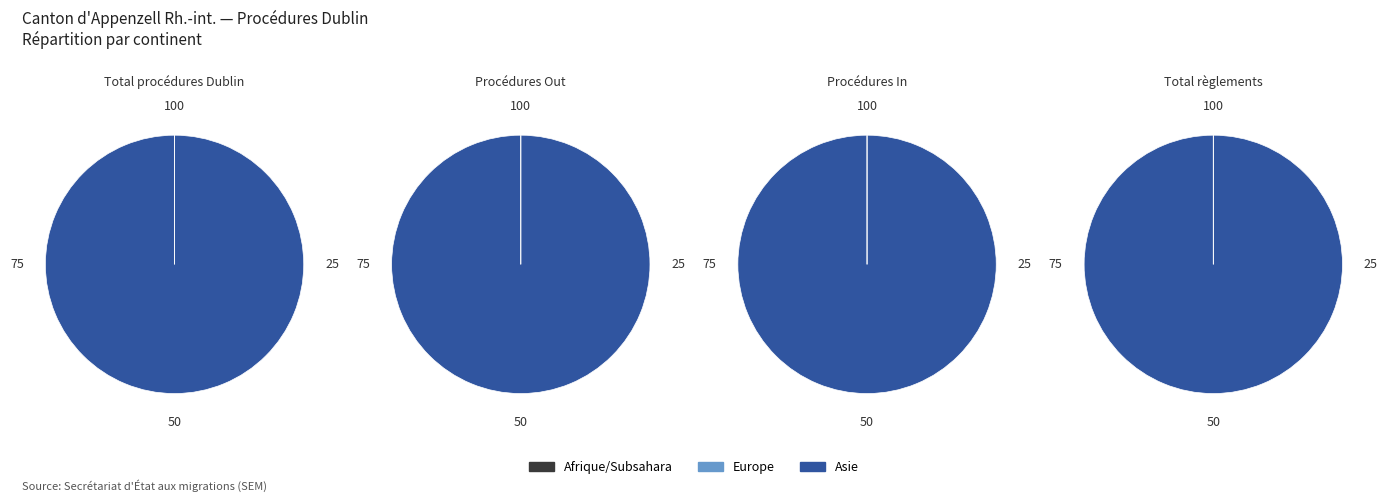

Which category has the biggest portion of the pie?

Asie